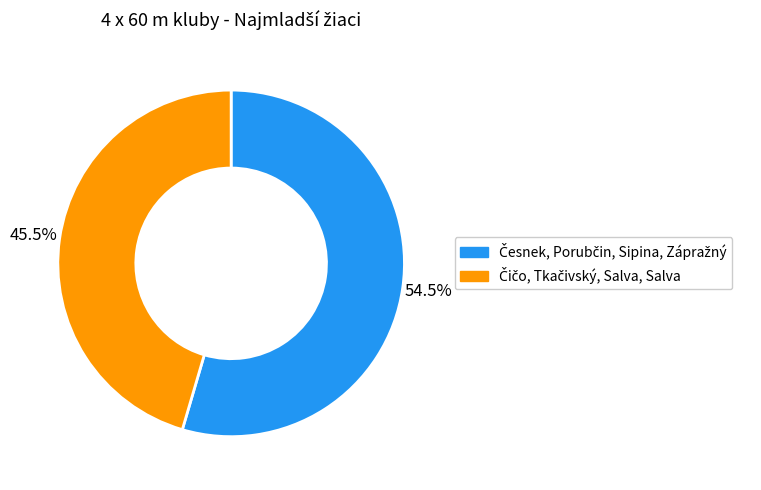

Count the number of slices in the pie.

2